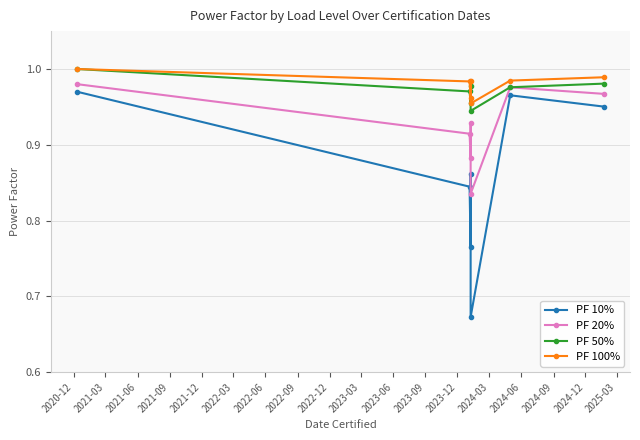

Rank the series by their maximum value, from lowest to highest.

PF 10%, PF 20%, PF 50%, PF 100%